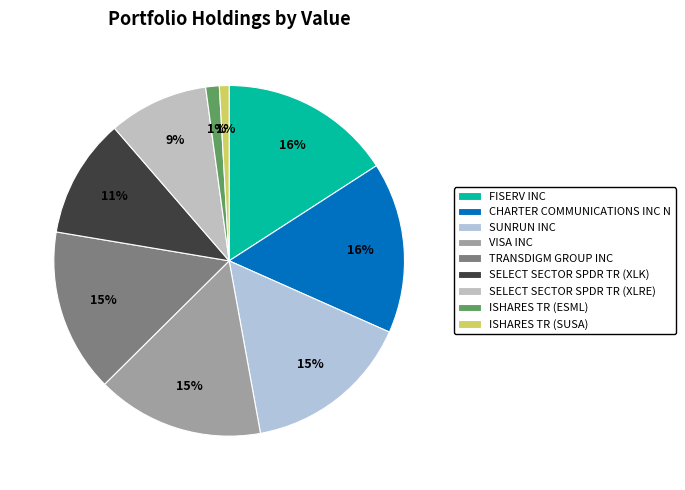

What is the change in value from CHARTER COMMUNICATIONS INC N to ISHARES TR (ESML)?

-17378000